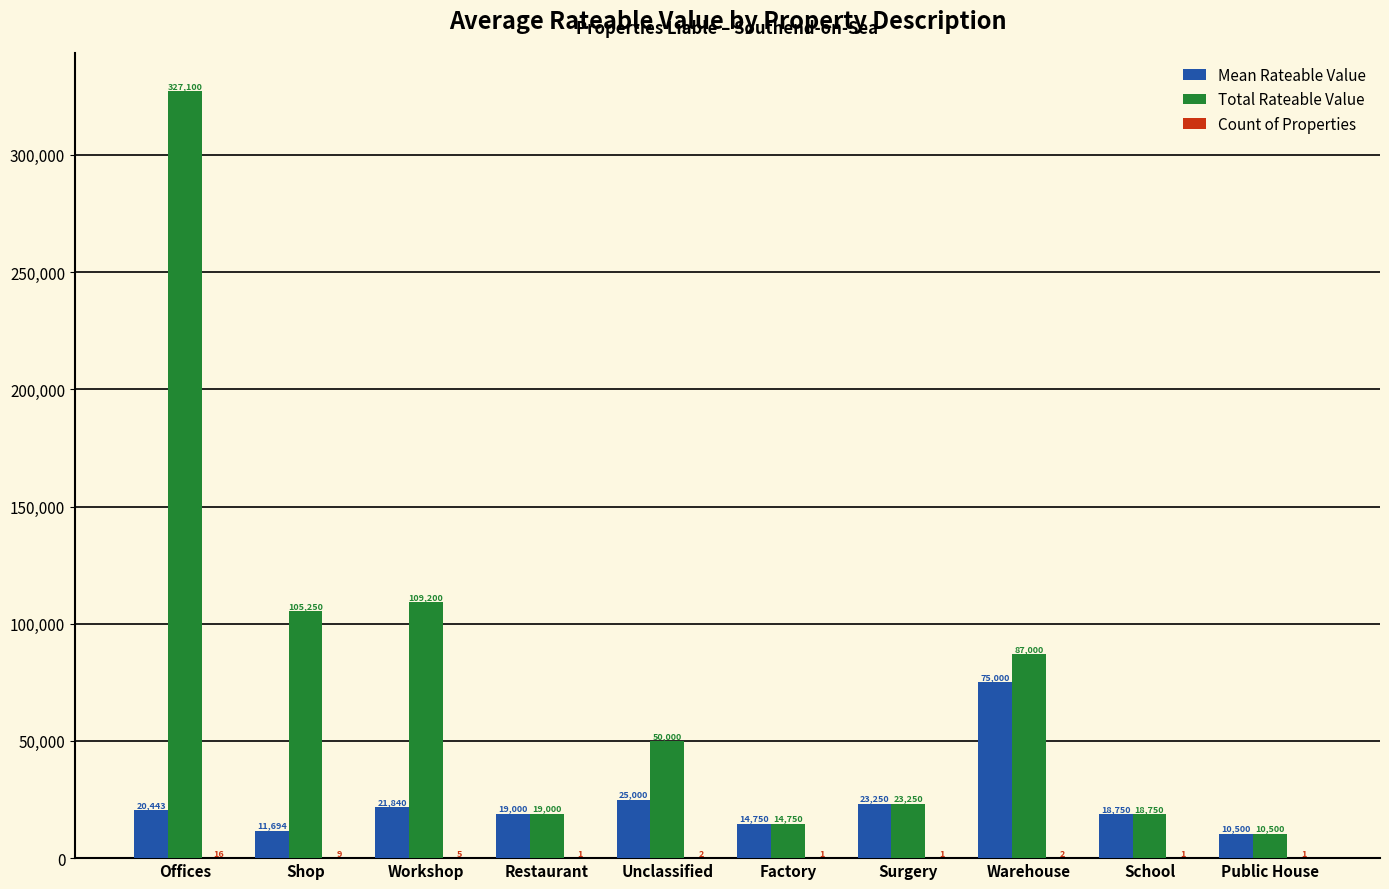

What is the greatest value displayed?

327100